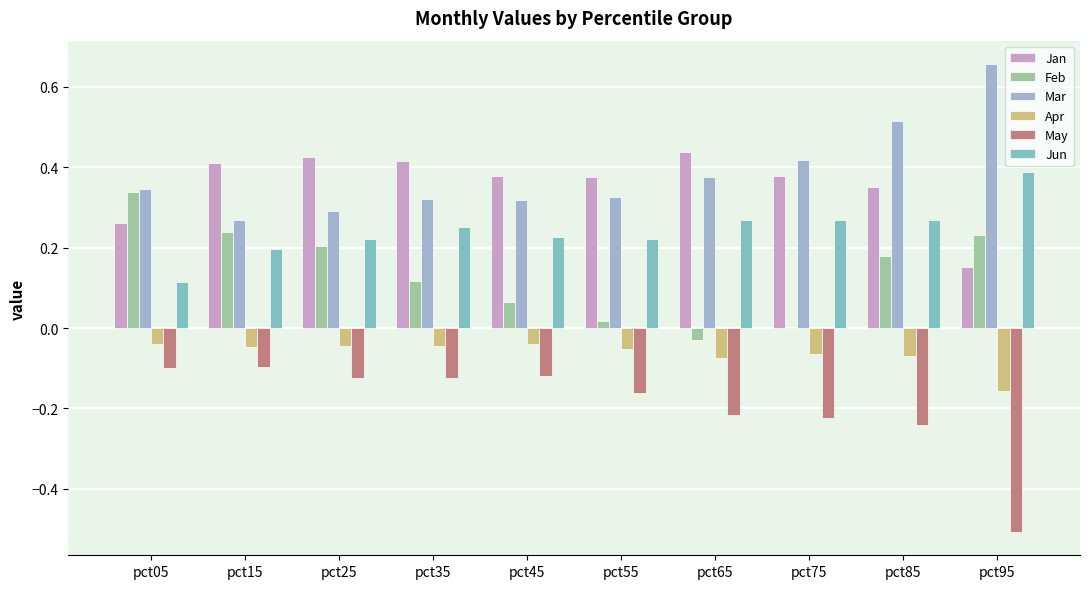

The Apr series shows -0.0 at pct75. True or false?

False